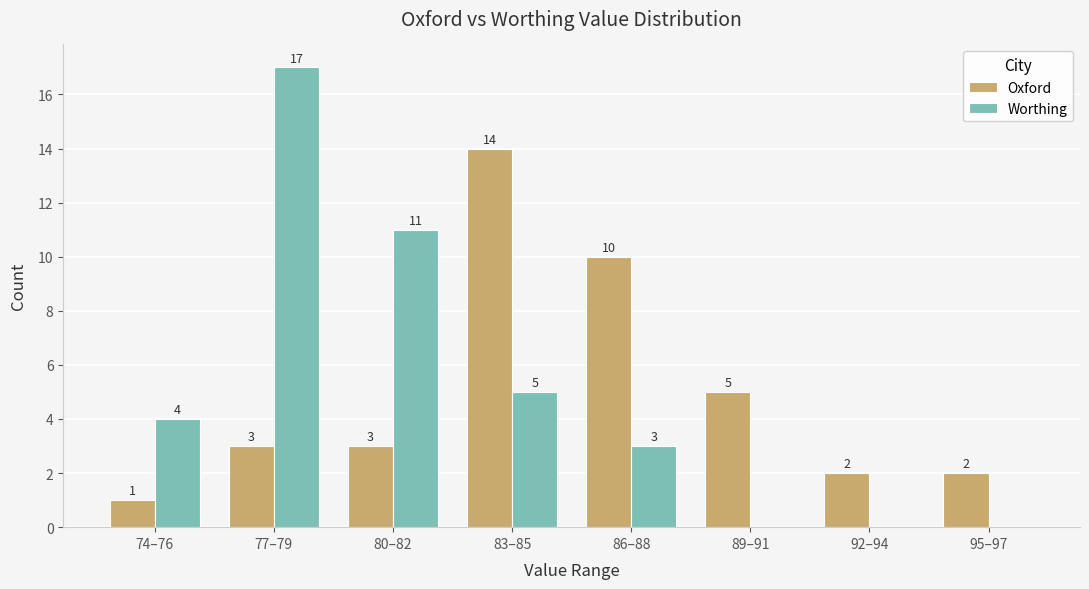

What is the sum of all Oxford values?

40